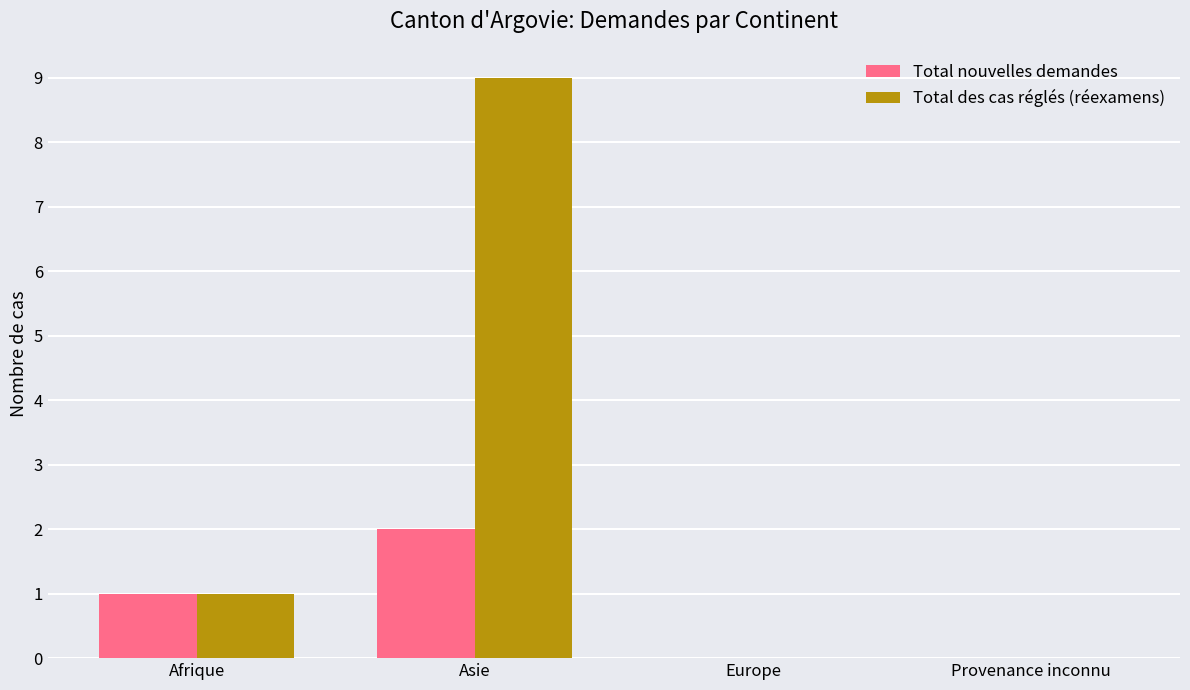

At which label does Total nouvelles demandes reach its peak?

Asie